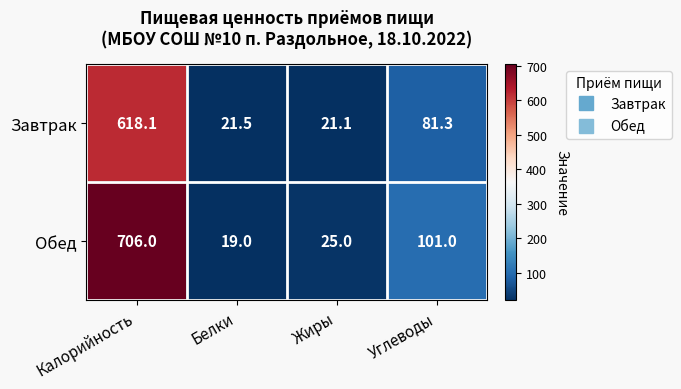

Which series has the largest range (max minus min)?

Обед